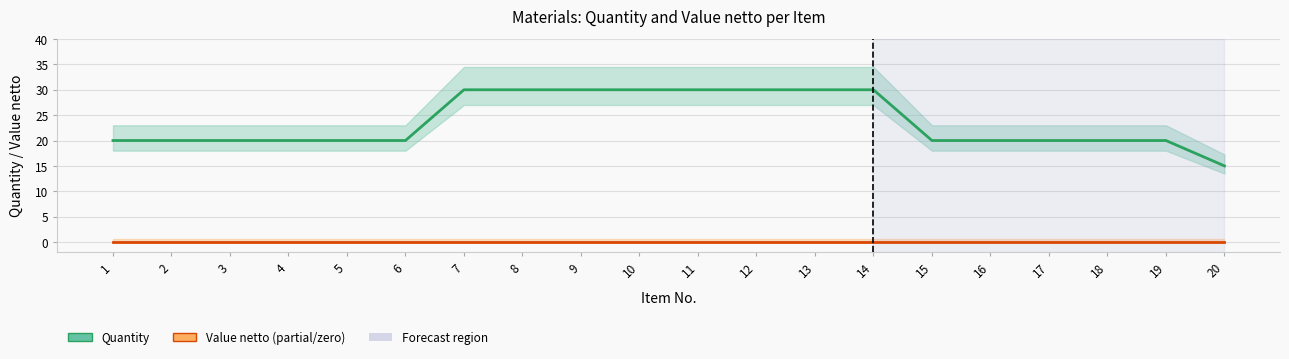

Reading left to right, list all the values displayed in this chart.

Quantity: 20	20	20	20	20	20	30	30	30	30	30	30	30	30	20	20	20	20	20	15
Value netto: 0	0	0	0	0	0	0	0	0	0	0	0	0	0	0	0	0	0	0	0